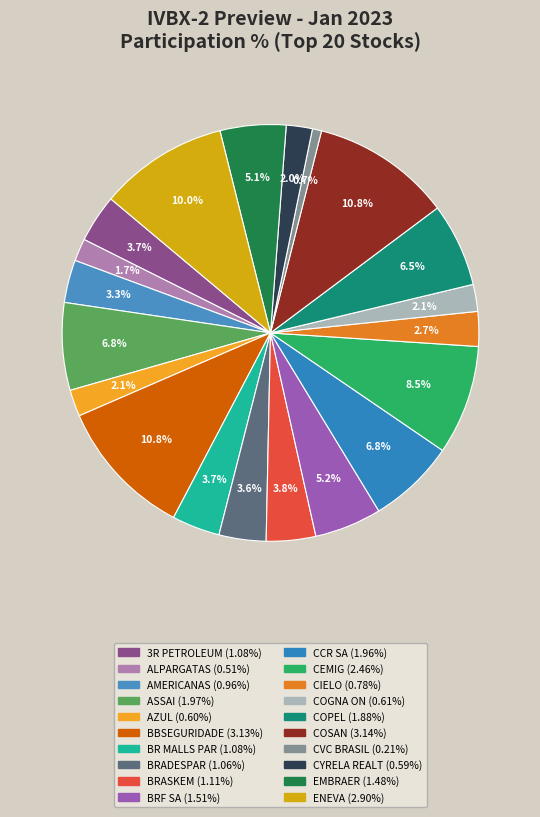

Count the number of slices in the pie.

20